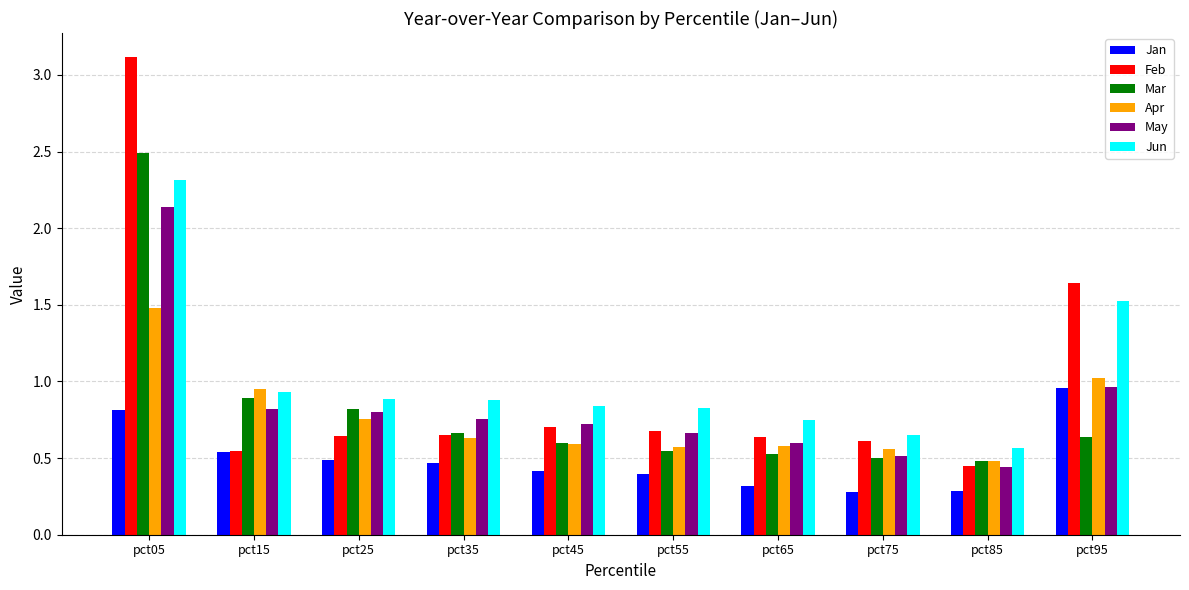

How many bars are there in each group?

6